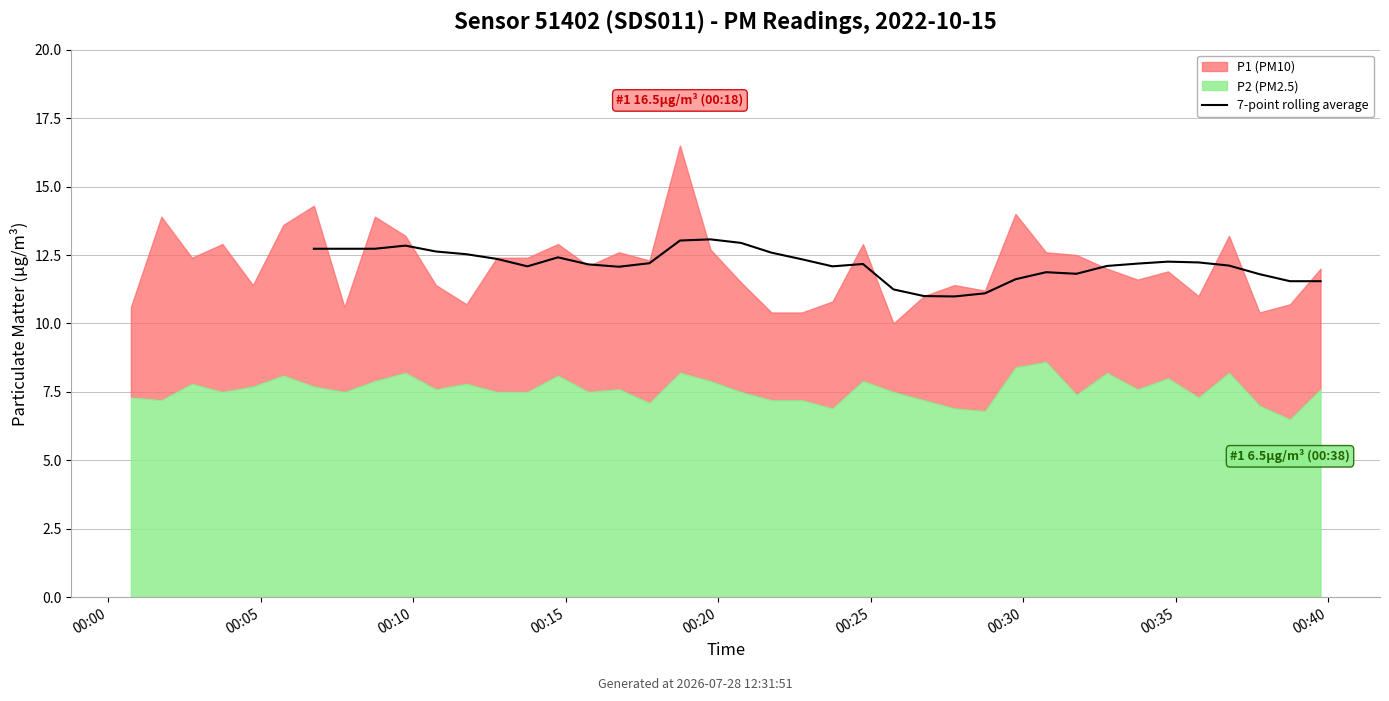

How many lines are shown in the chart?

1